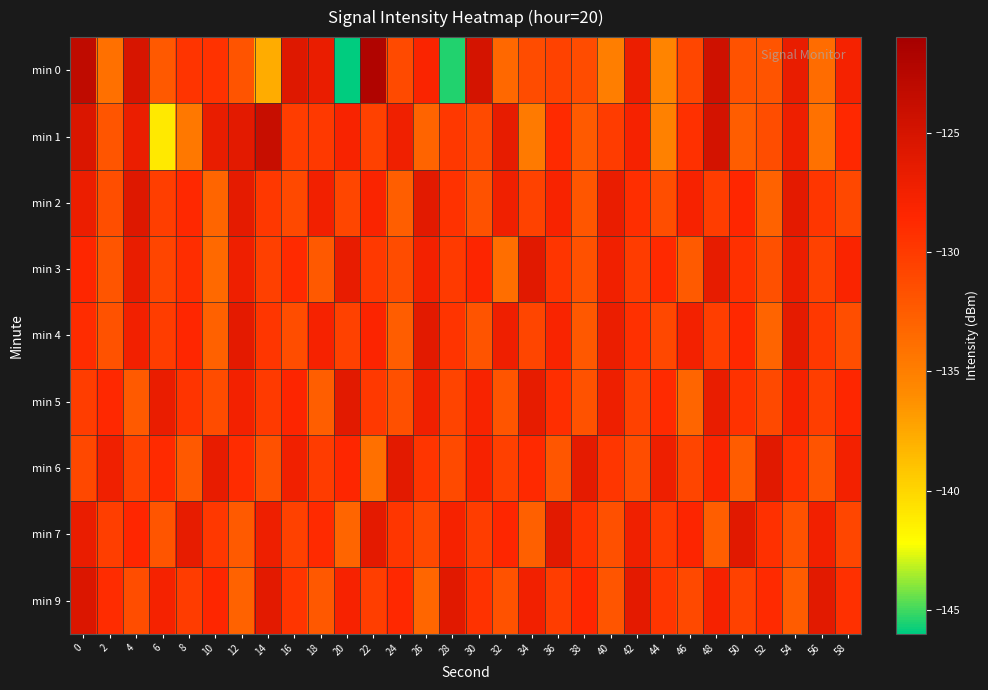

Which series changed the most between 0 and 16?

min 1